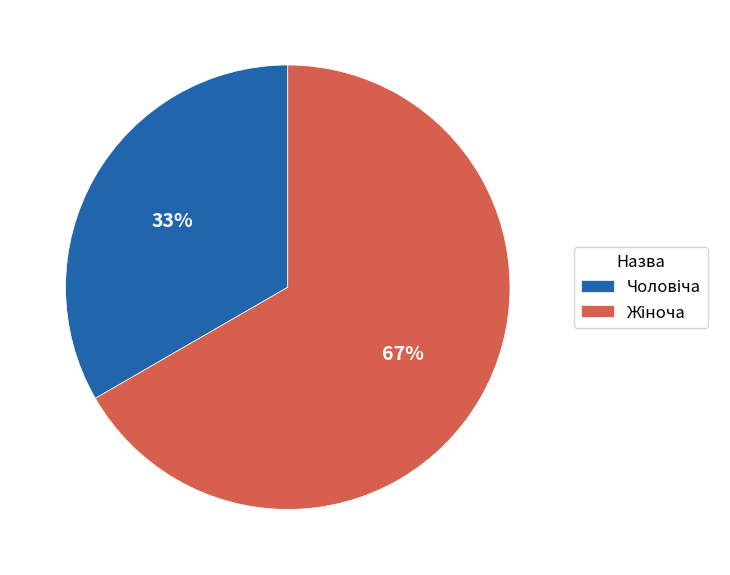

Does any single category account for the majority?

Yes